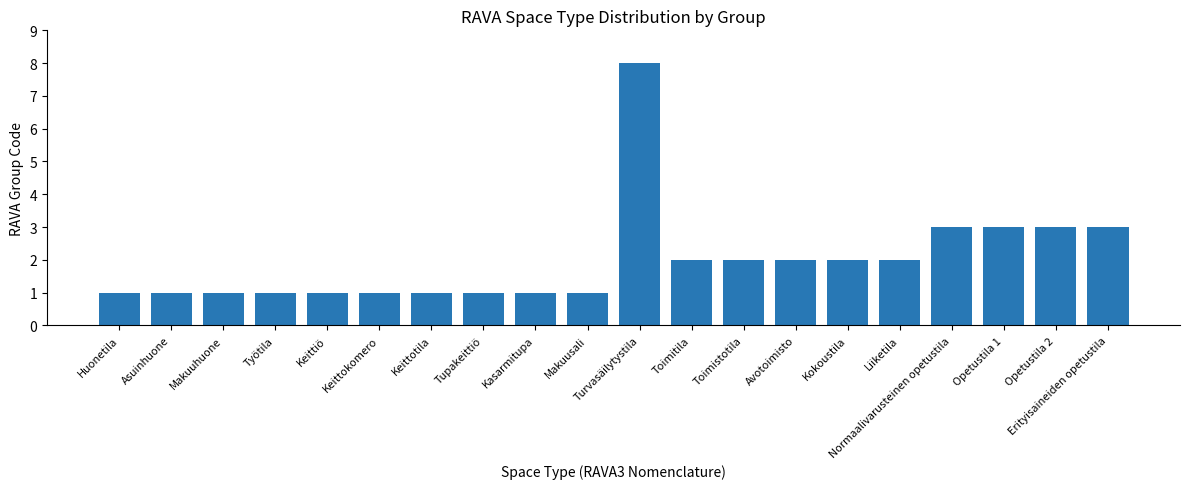

How many bars are there in total?

20